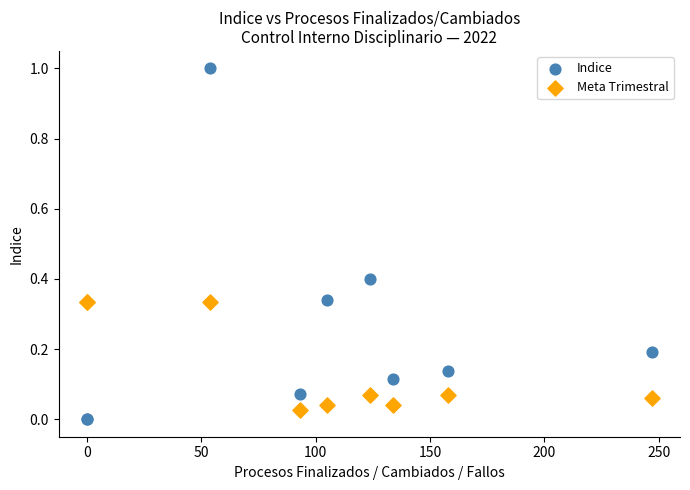

Which series contains the highest Y value?

Indice